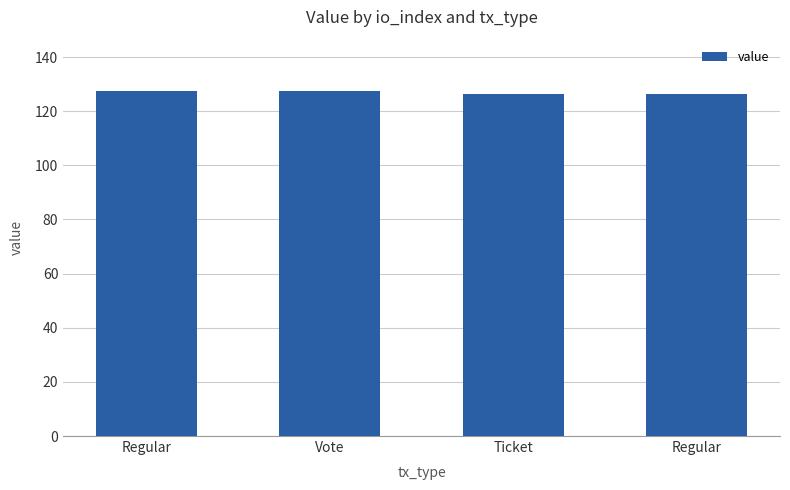

Rank the categories by value from lowest to highest.

Ticket, Regular, Regular, Vote